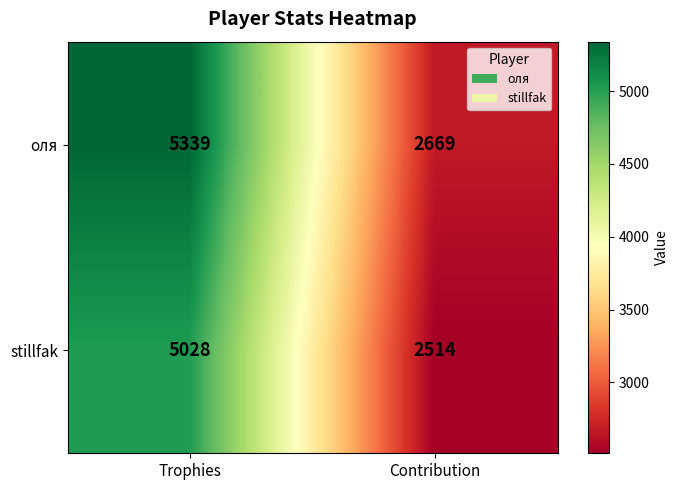

Read the stillfak value at Contribution.

2514